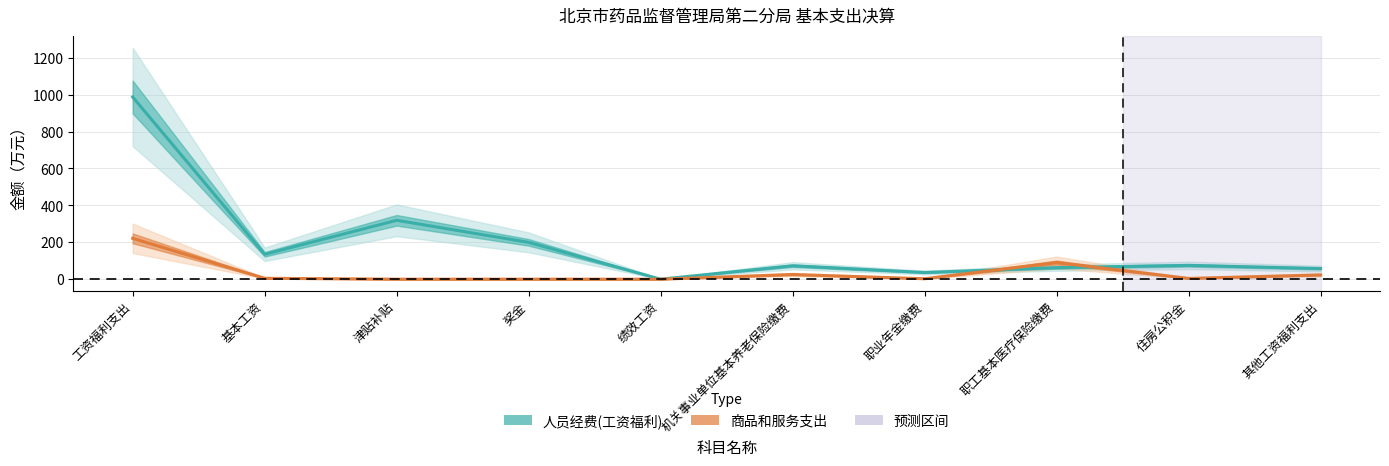

What is the label of the 10th point from the left?

其他工资福利支出